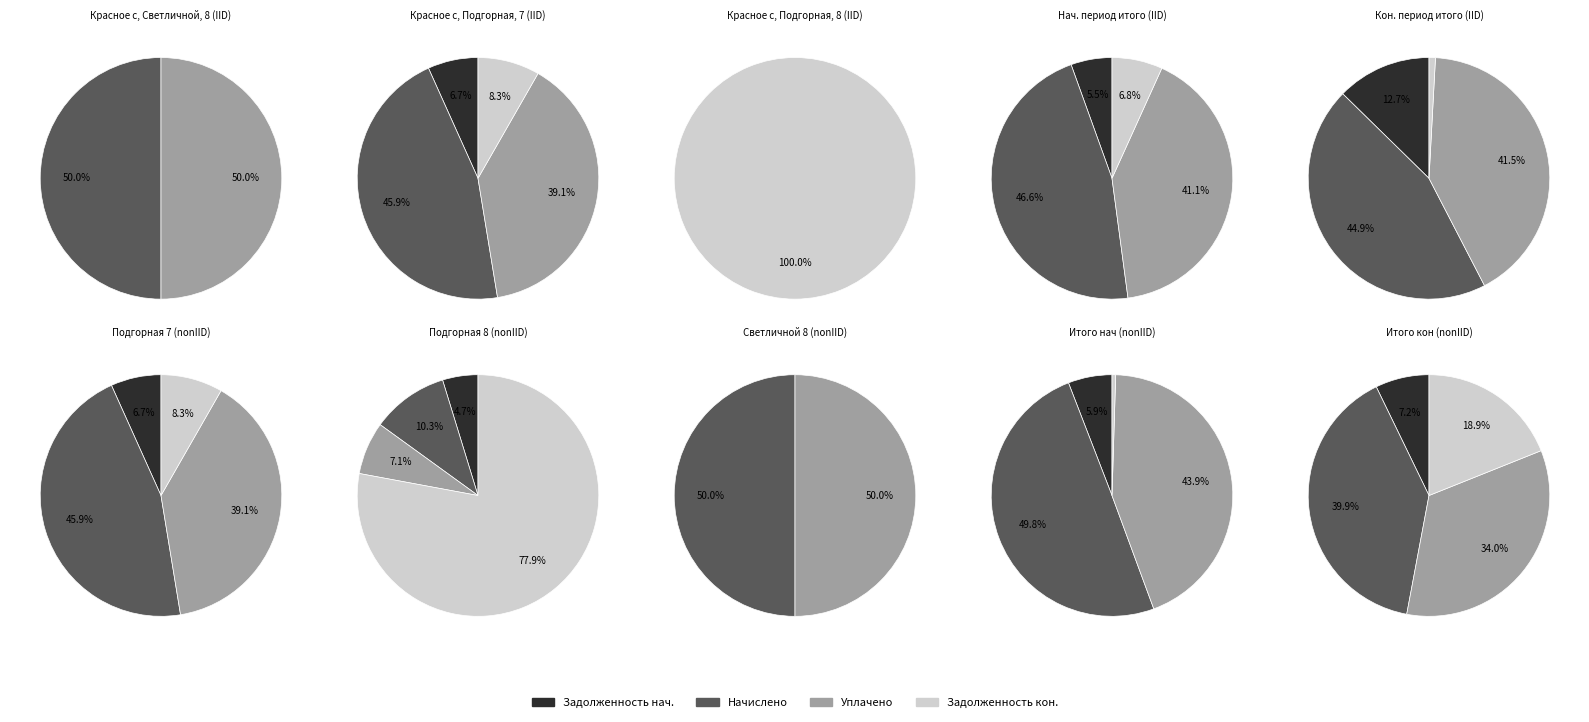

Is it true that 19 is 6% of the pie?

True